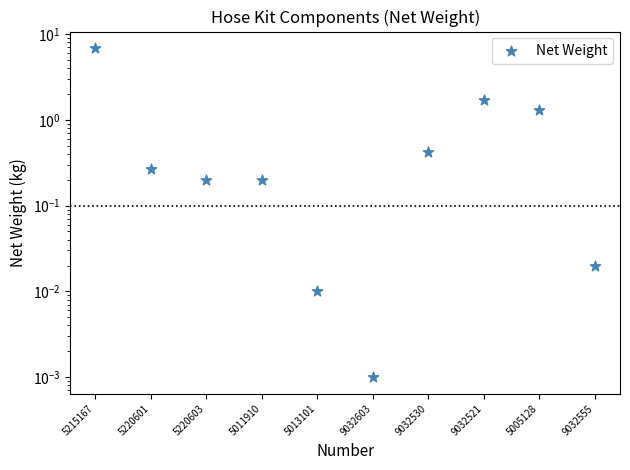

What is the change in value from 5215167 to 5220601?

-6.6